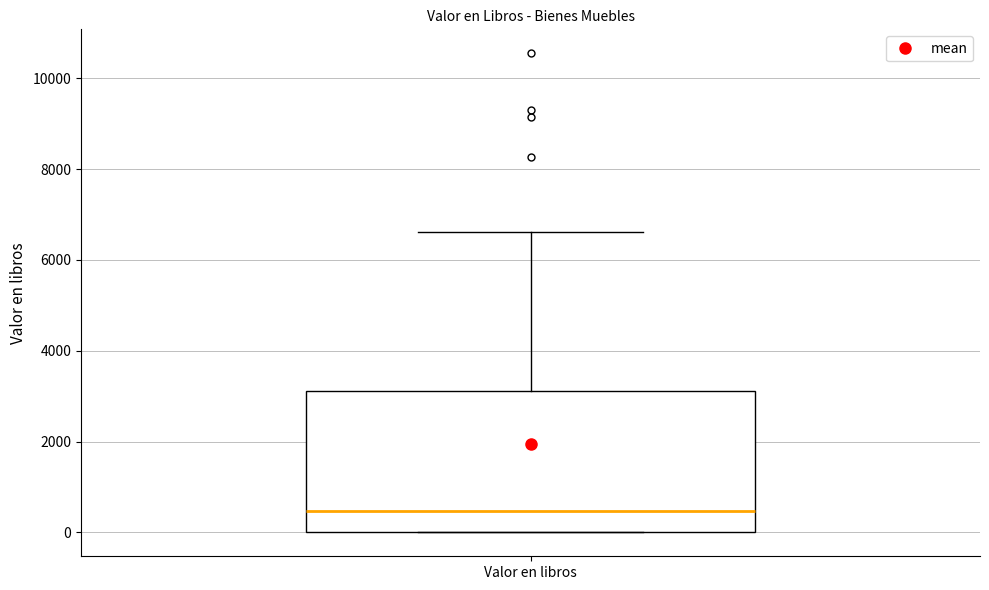

Transcribe this box plot: give where the median line is, the range the box spans, and where the two whiskers end, as read against the y-axis. The values are not printed on the chart, so give them approximately, as read against the axis.

median 400, box 0 to 3200, whiskers 0 to 6600